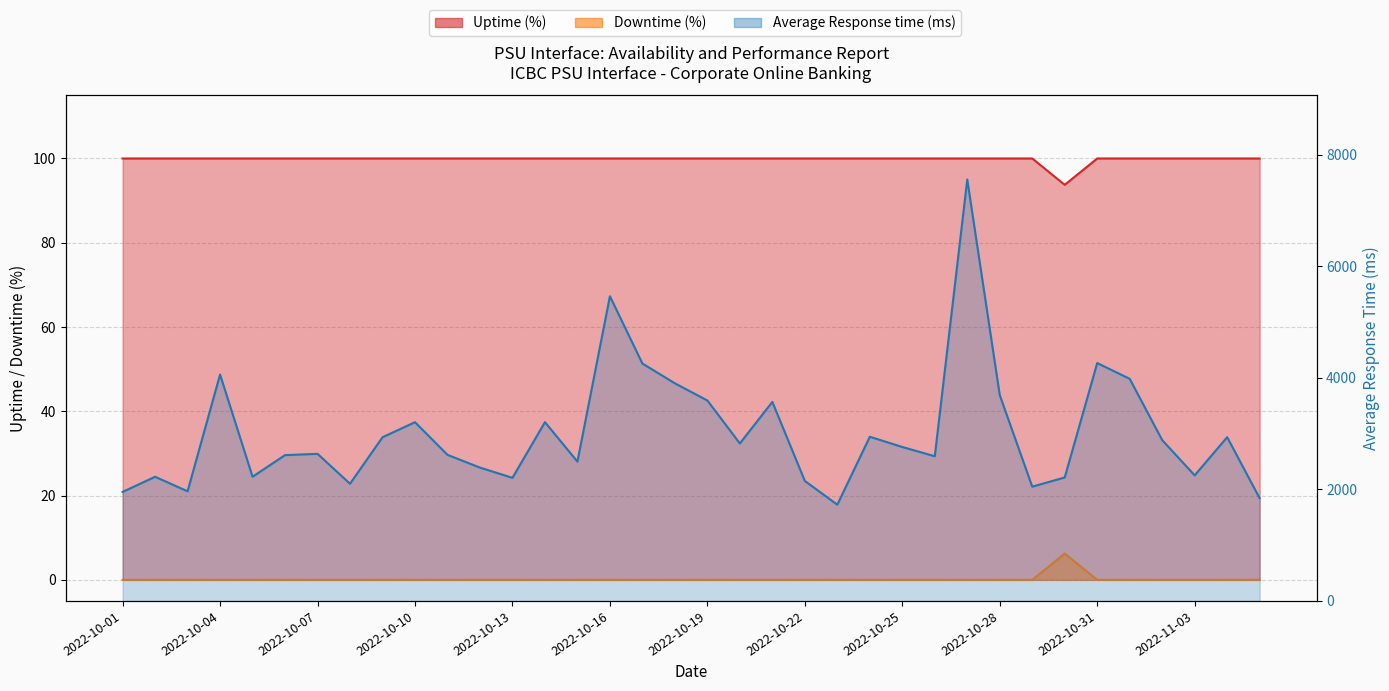

What is the highest value of the Uptime (%) series?

100.0